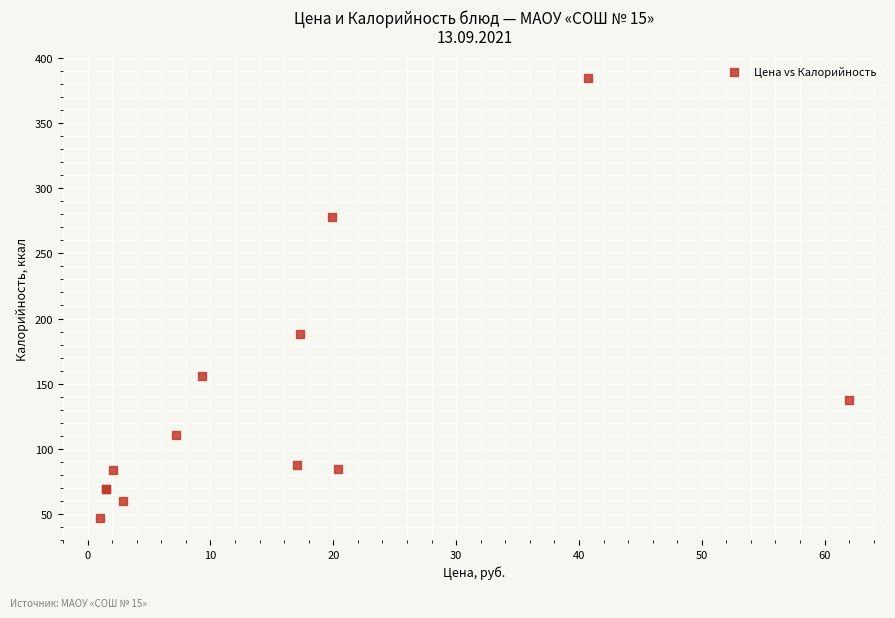

What Y value in the scatter plot is closest to 215?

187.8